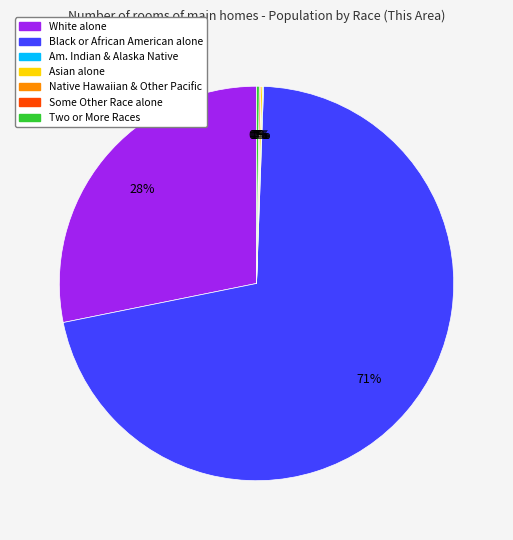

Which slice is the largest?

Black or African American alone